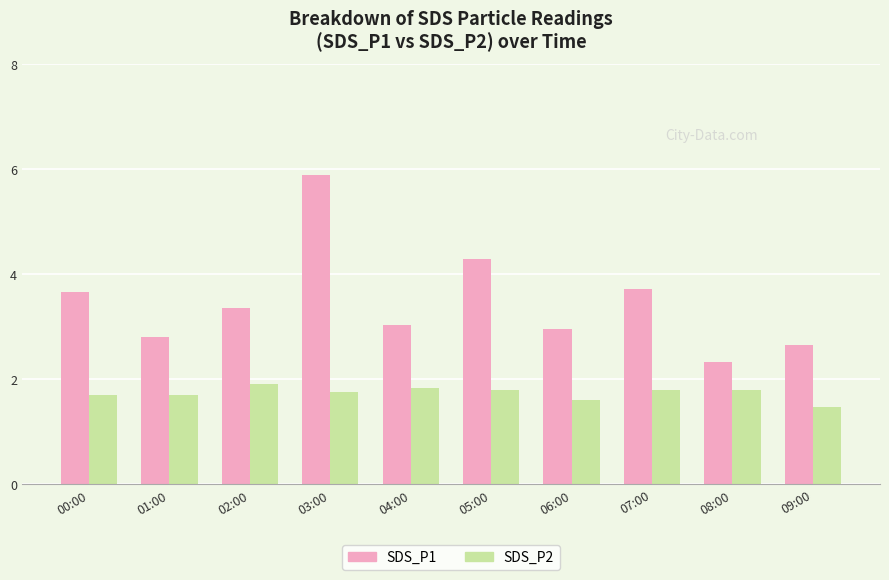

Which series has the largest range (max minus min)?

SDS_P1